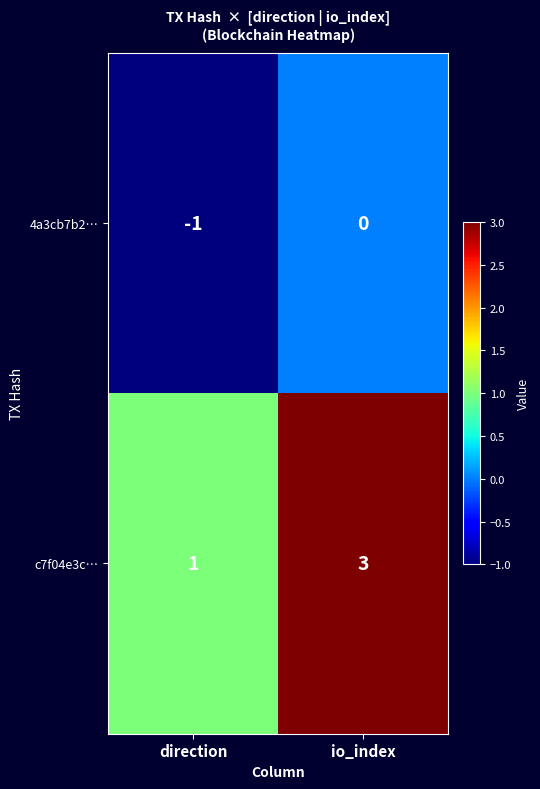

Which series has the largest total across all categories?

c7f04e3c…